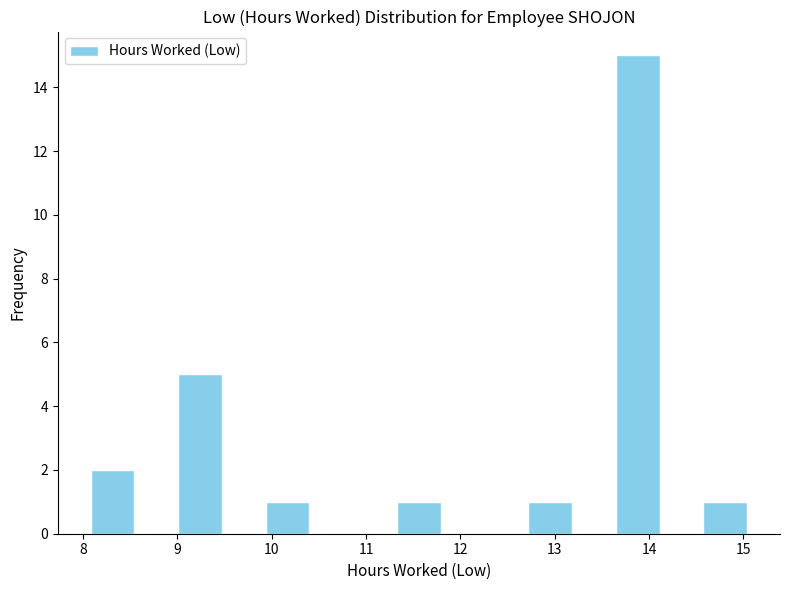

Reading left to right, list every bar in this chart as the range it spans on the x-axis followed by its height. Neither the bar edges nor the heights are printed on the chart, so give them approximately, as read against the axes.

8.1 to 8.5: 2
8.5 to 9.0: 0
9.0 to 9.5: 5
9.5 to 9.9: 0
9.9 to 10.4: 1
10.4 to 10.9: 0
10.9 to 11.3: 0
11.3 to 11.8: 1
11.8 to 12.3: 0
12.3 to 12.7: 0
12.7 to 13.2: 1
13.2 to 13.6: 0
13.6 to 14.1: 15
14.1 to 14.6: 0
14.6 to 15.0: 1